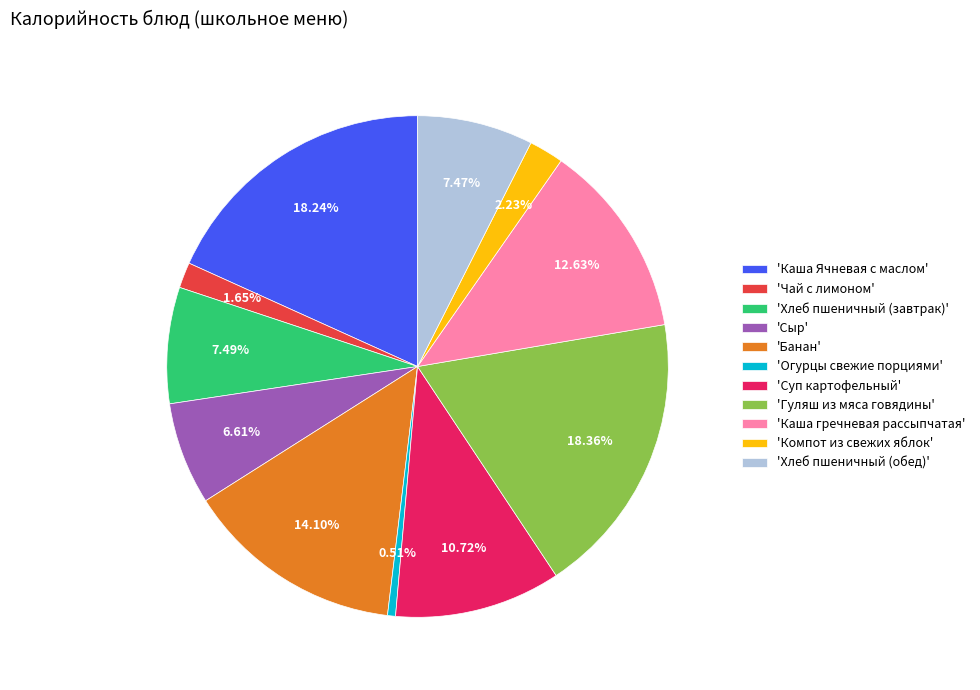

How many segments does this pie chart have?

11